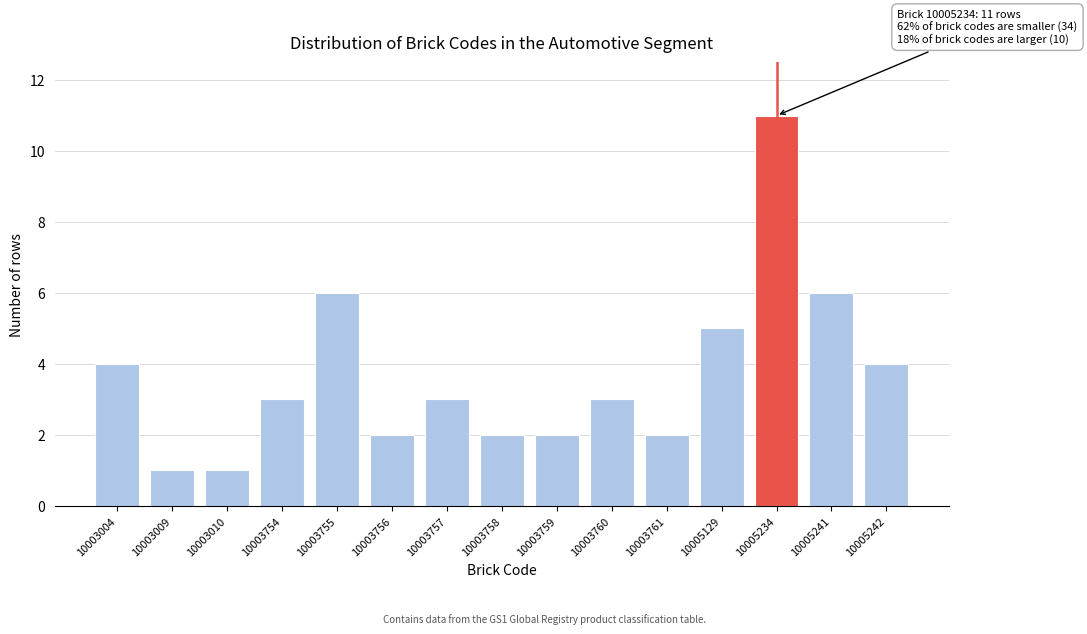

Reading left to right, what are all the values shown in this chart?

10003004=4	10003009=1	10003010=1	10003754=3	10003755=6	10003756=2	10003757=3	10003758=2	10003759=2	10003760=3	10003761=2	10005129=5	10005234=11	10005241=6	10005242=4